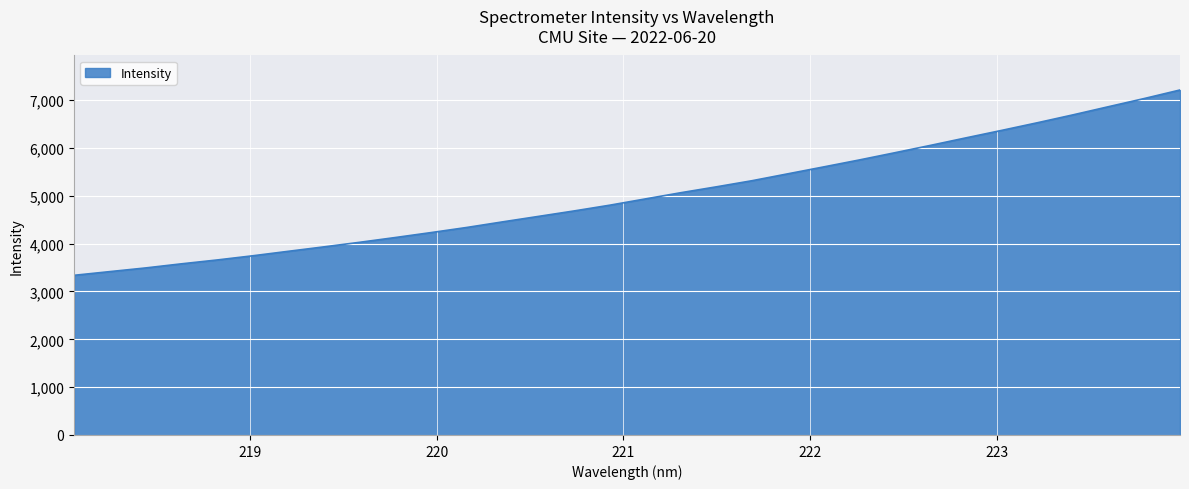

What is the difference between the maximum and minimum values?

3874.7